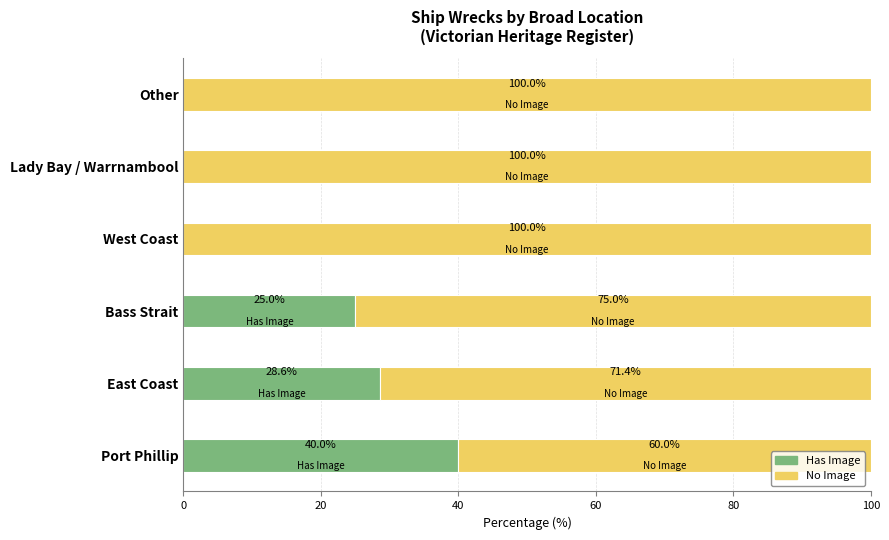

Which category has the highest value in the Has Image series?

Port Phillip